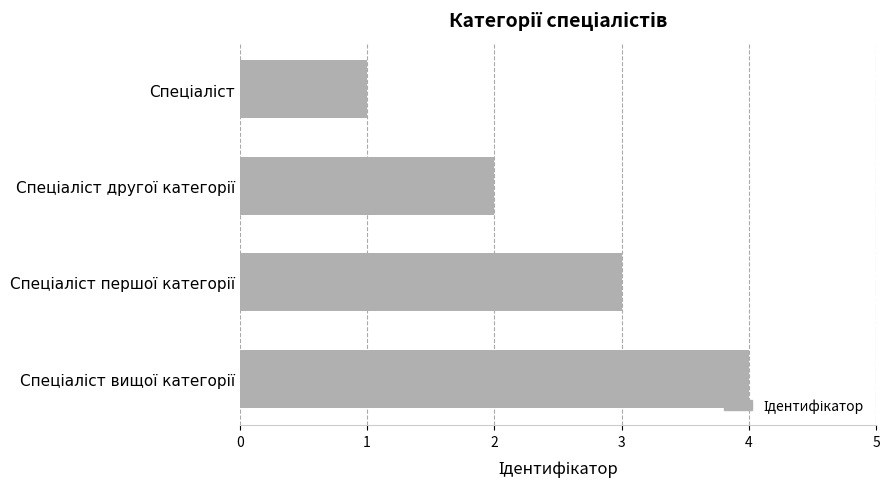

What is the difference between the maximum and minimum values?

3